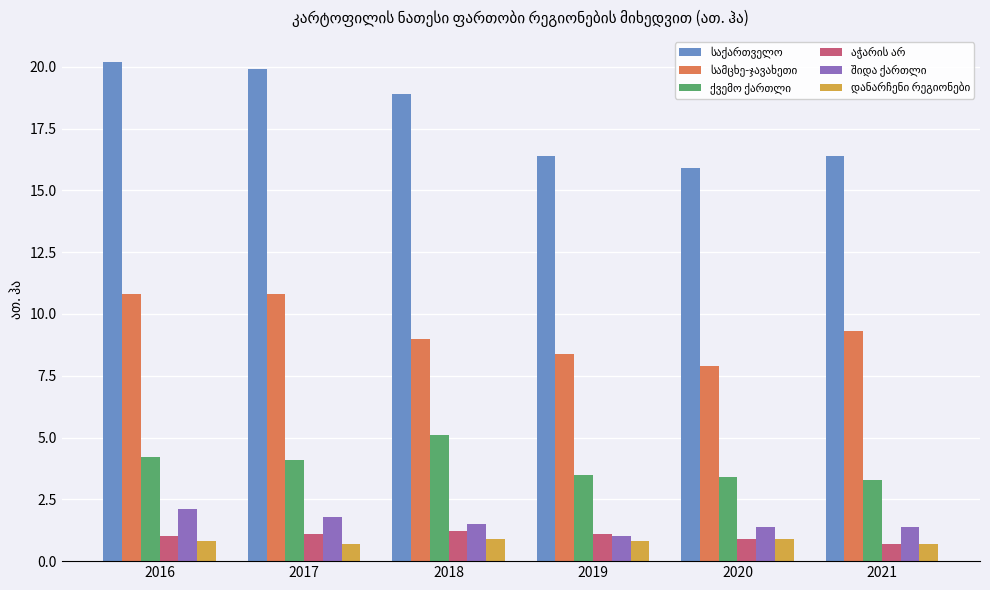

What is the difference between the highest and lowest values at 2020?

15.0